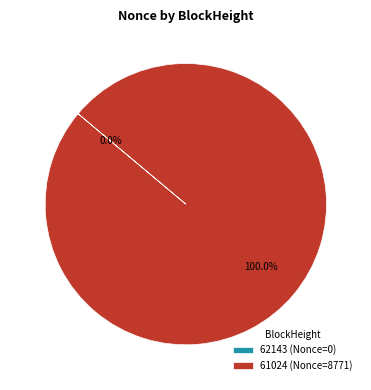

Which category has the biggest portion of the pie?

61024